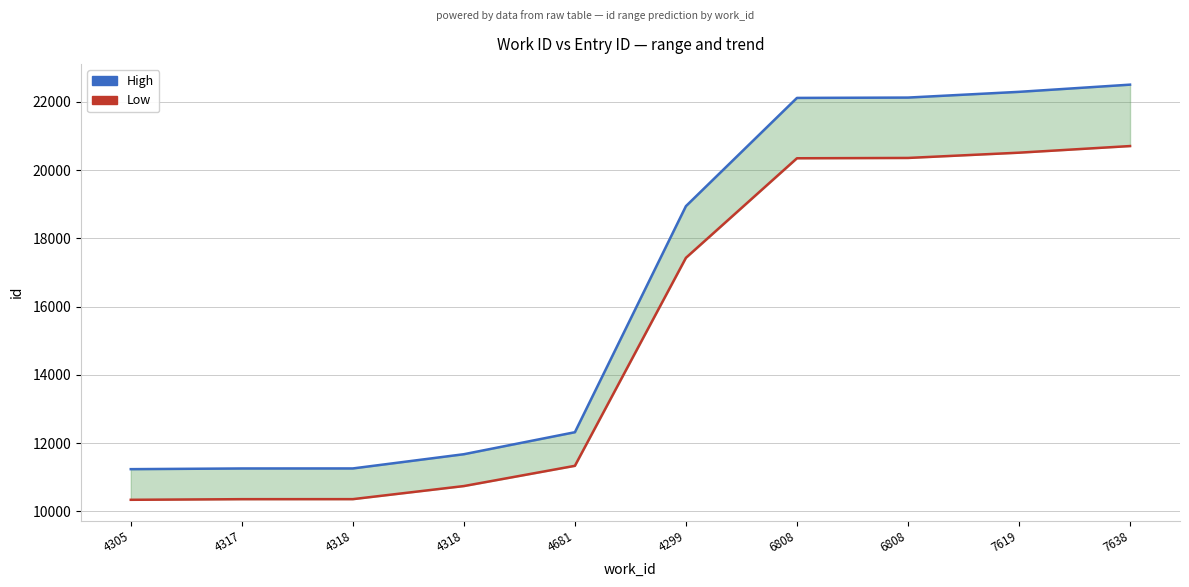

Is the value of Low at 4305 greater than the value of High at 4299?

No